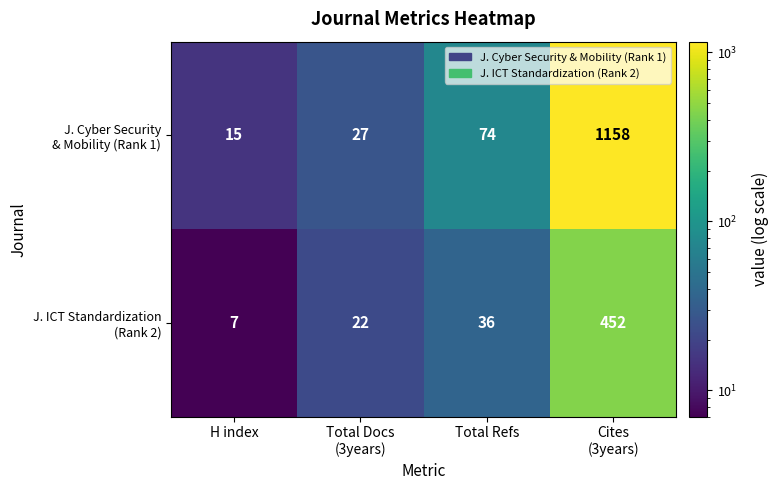

What is the spread (max minus min) of values at Total Refs?

38